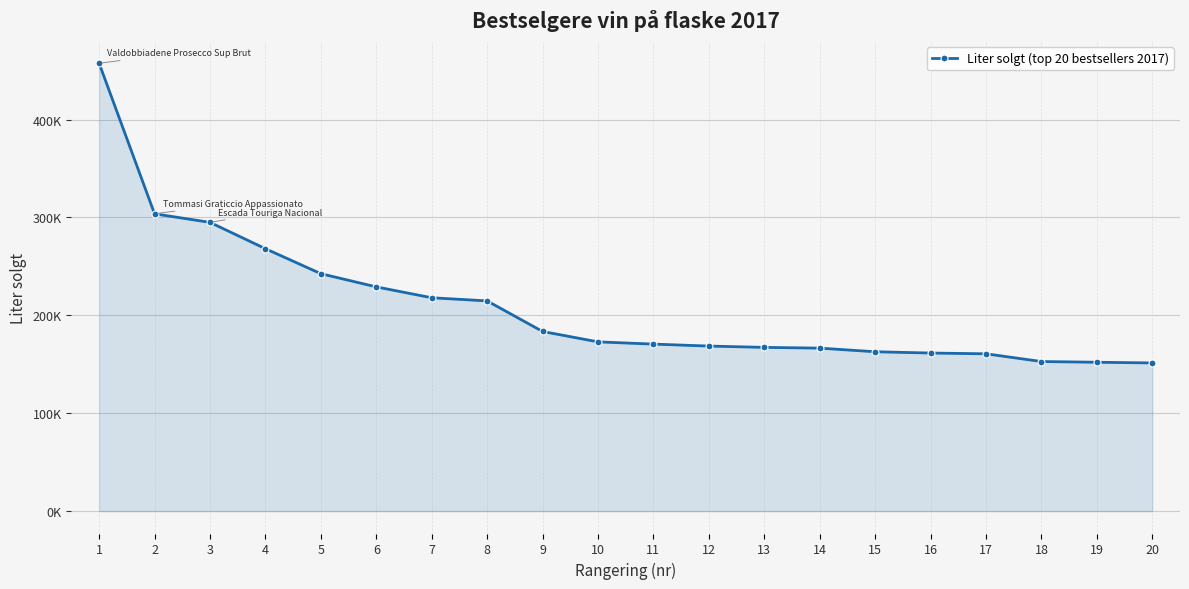

What is the ratio of the value at 4 to the value at 2?

0.9